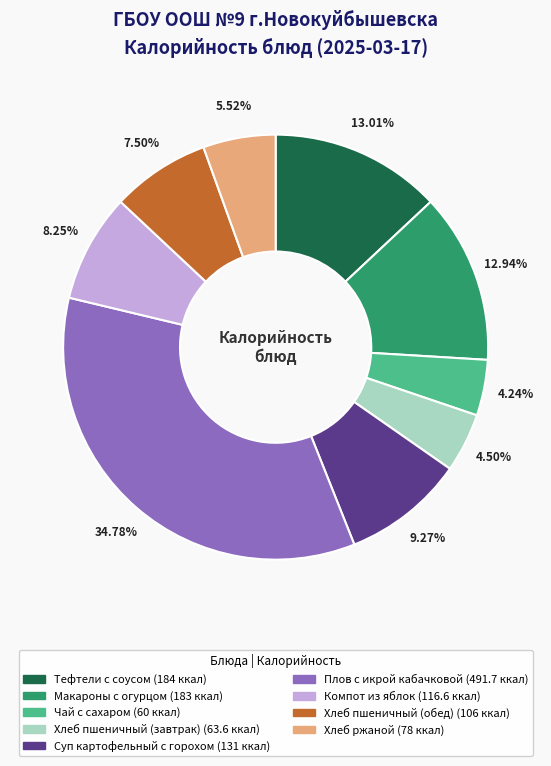

Which category has the biggest portion of the pie?

Плов с икрой кабачковой